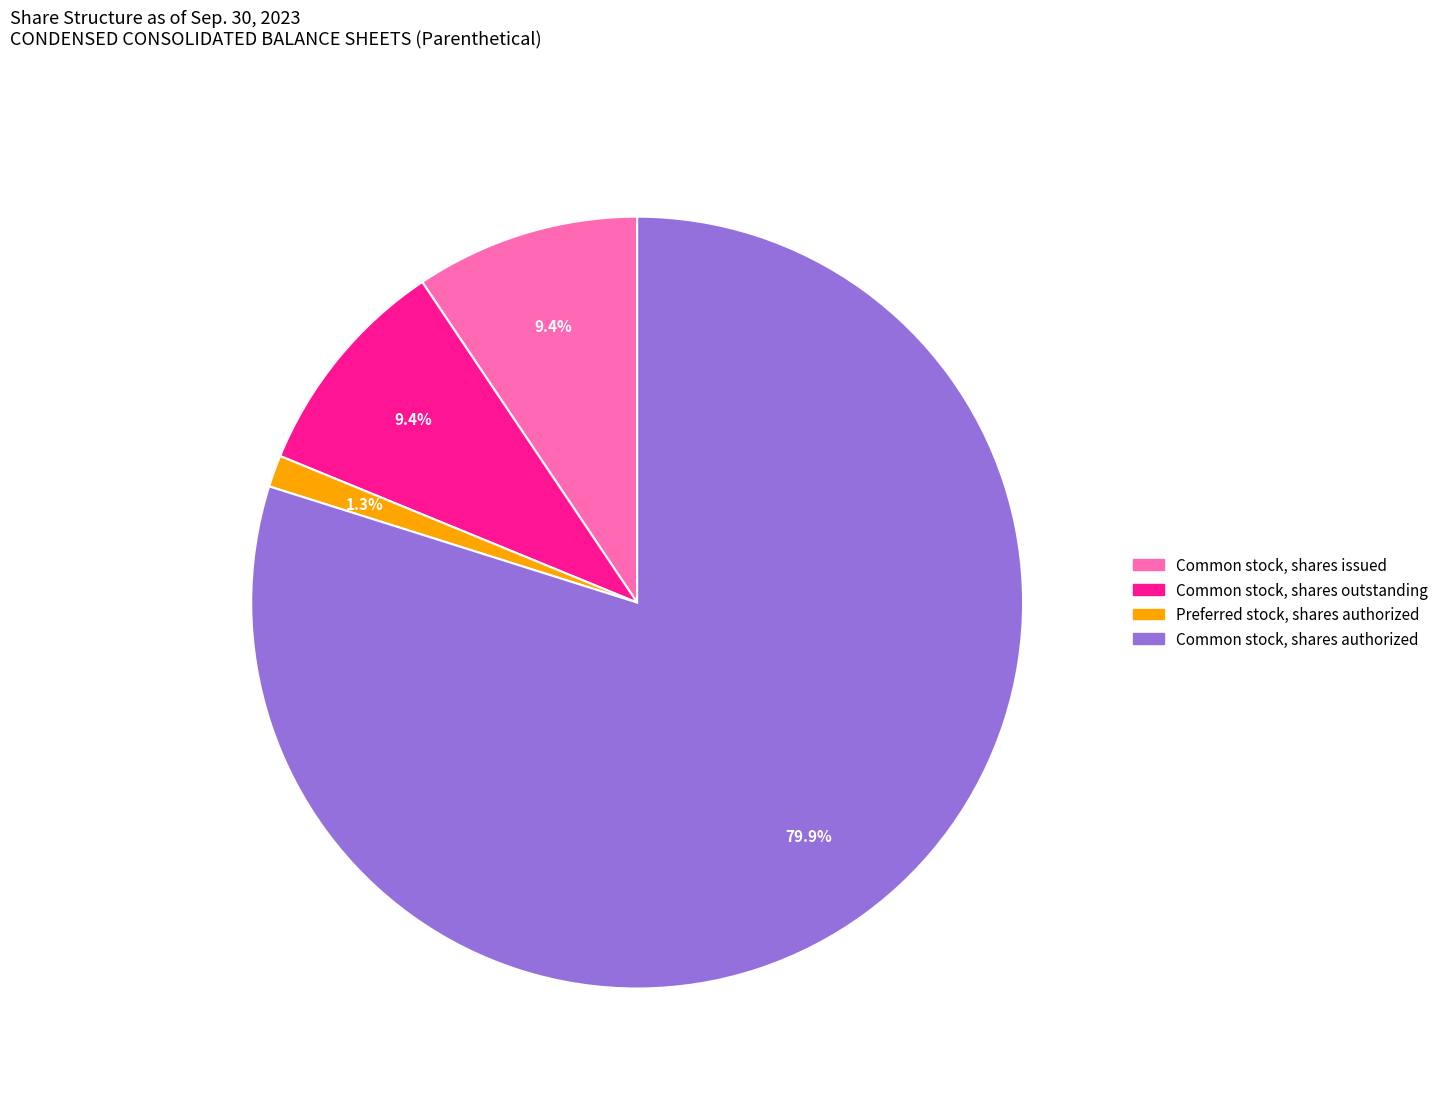

To the nearest percent, what is the average slice percentage?

25%